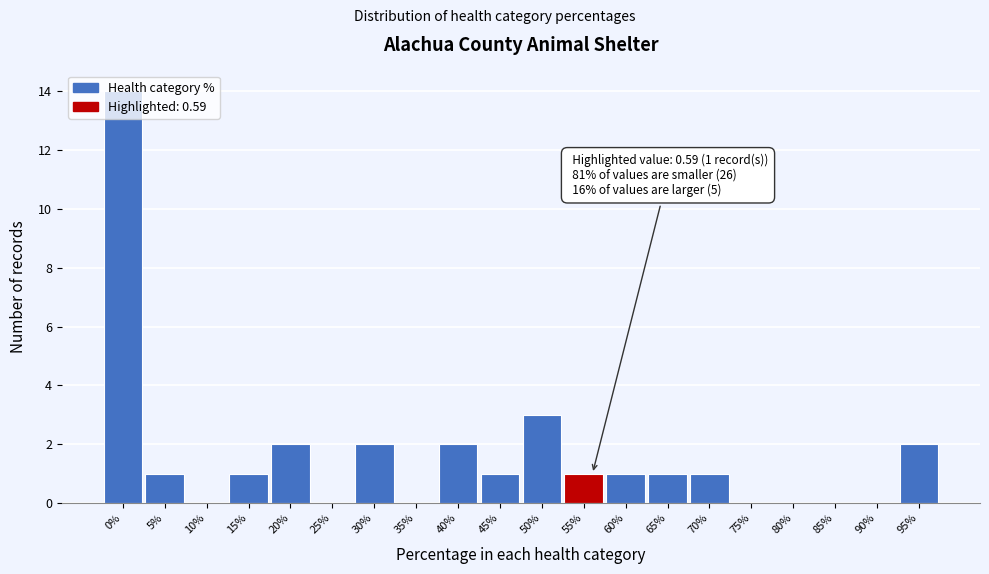

What is the greatest value displayed?

14